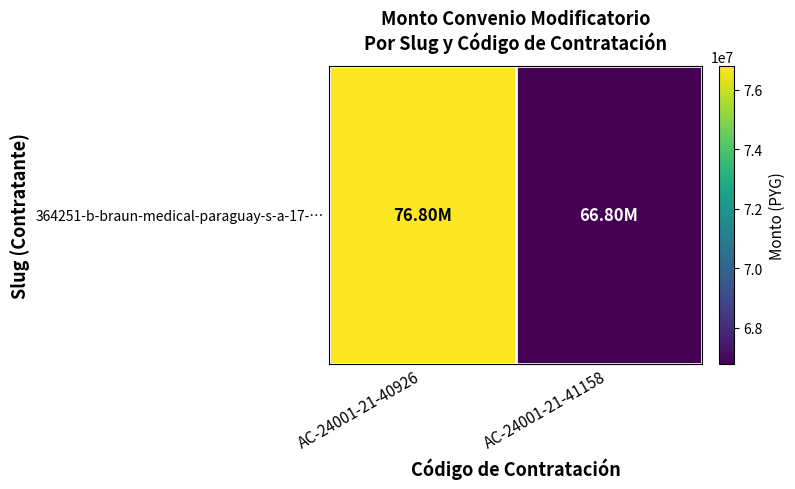

At which label is the value closest to 71799810?

AC-24001-21-40926